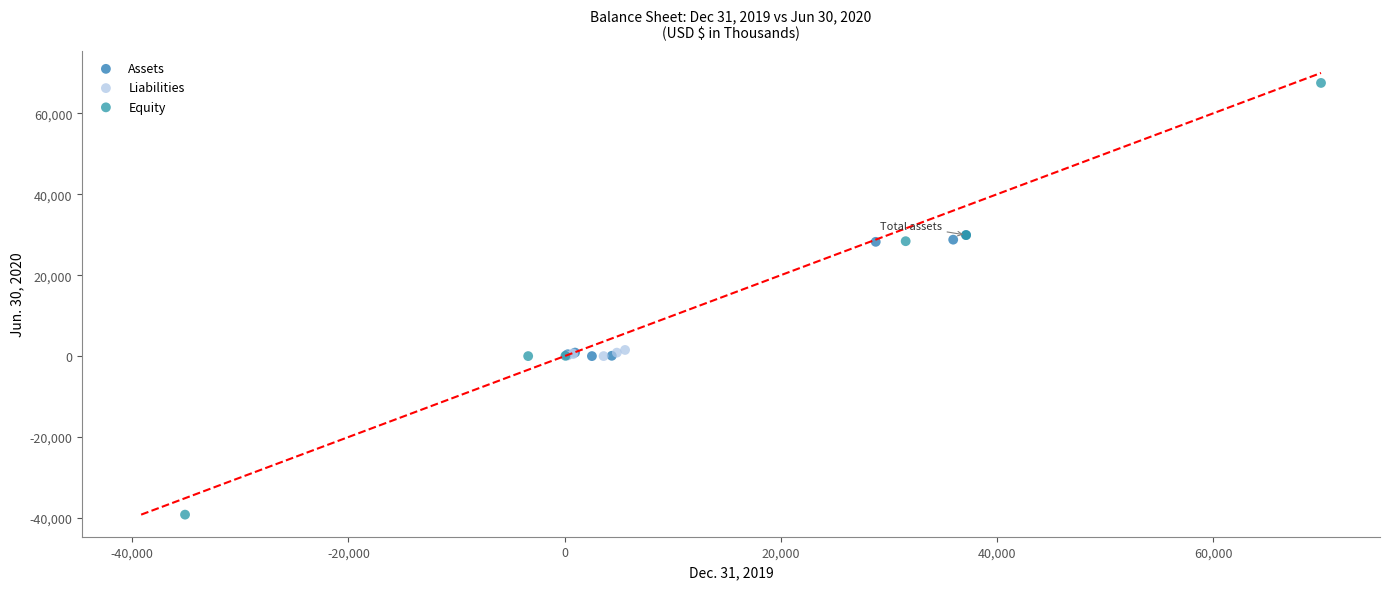

Which series contains the highest Y value?

Equity